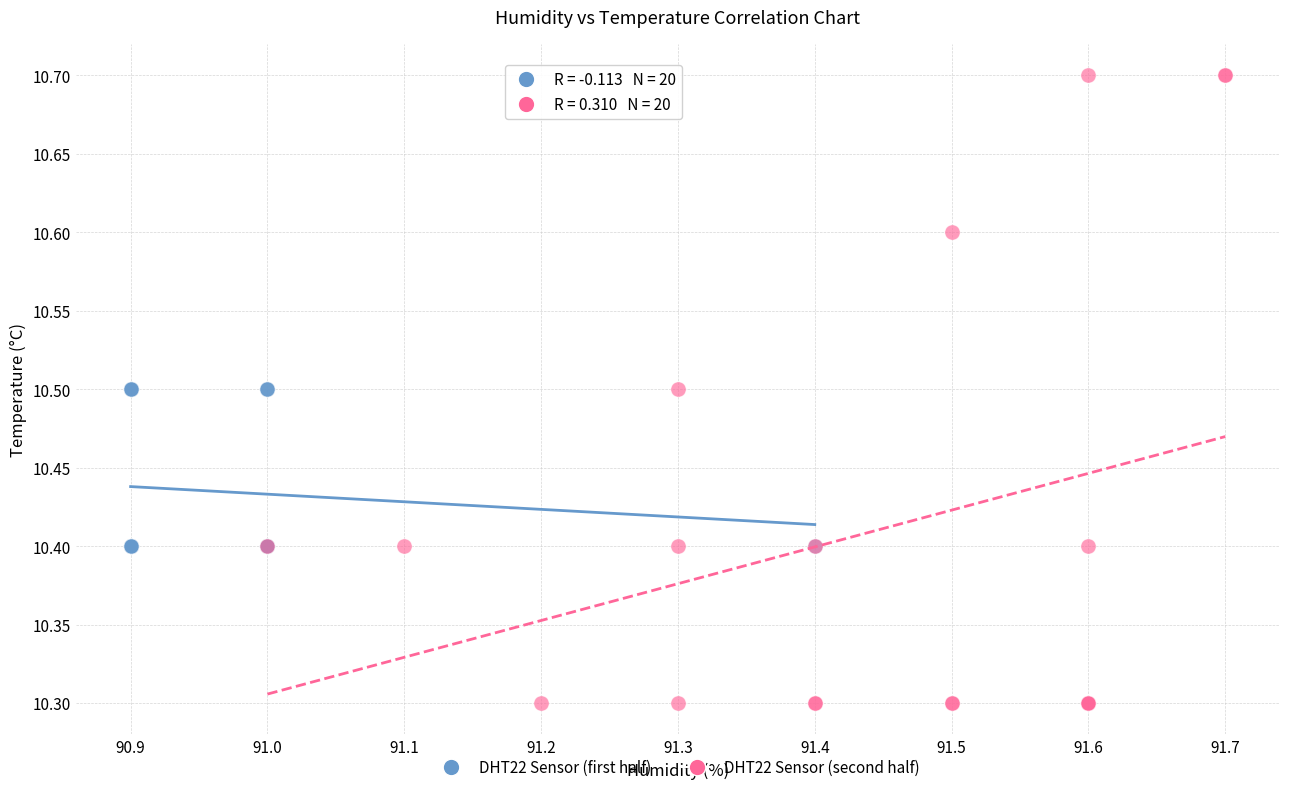

Which series contains the highest Y value?

DHT22 Sensor (second half)